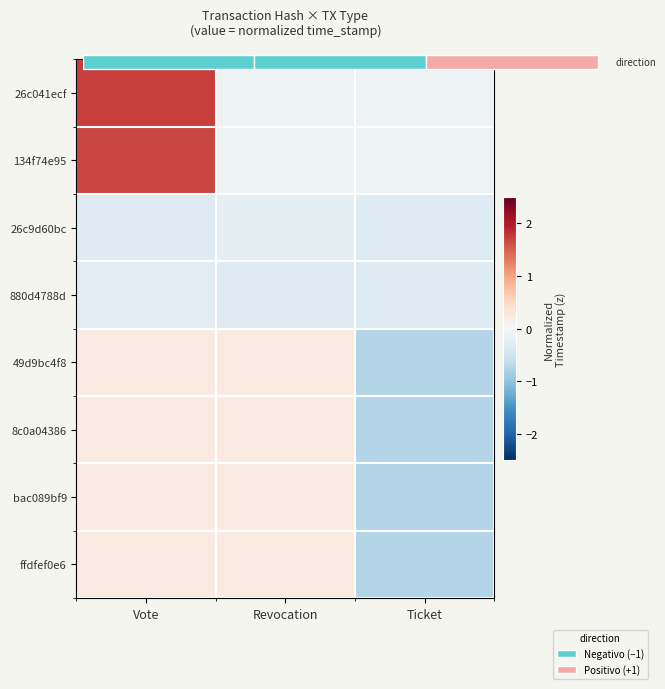

Count the 8c0a04386 values in the range 0 to 1.

2